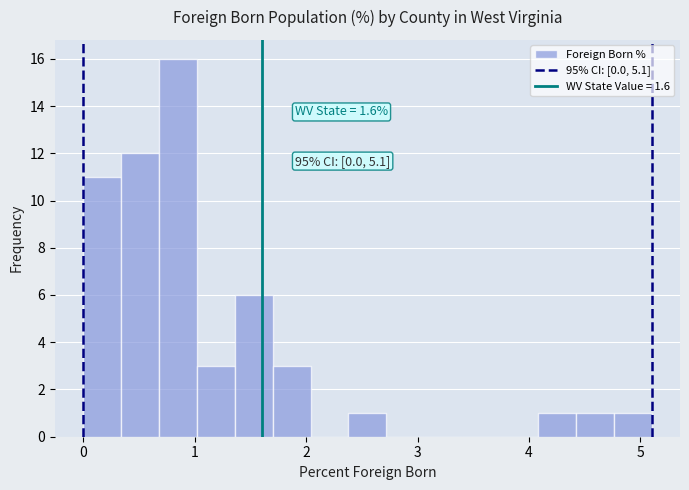

Read against the x-axis, roughly where is the centre of the tallest bar?

0.9